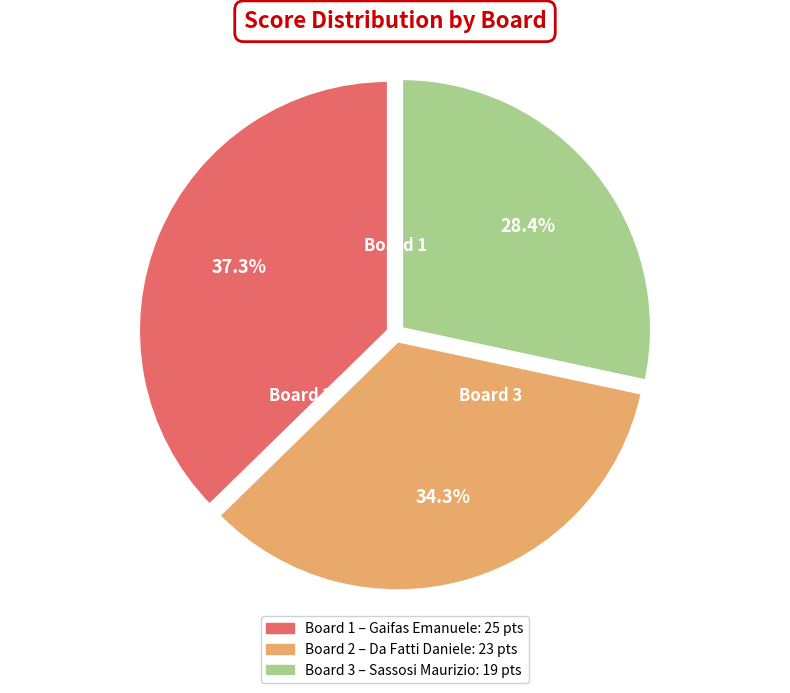

Is there any slice that represents more than half of the pie?

No